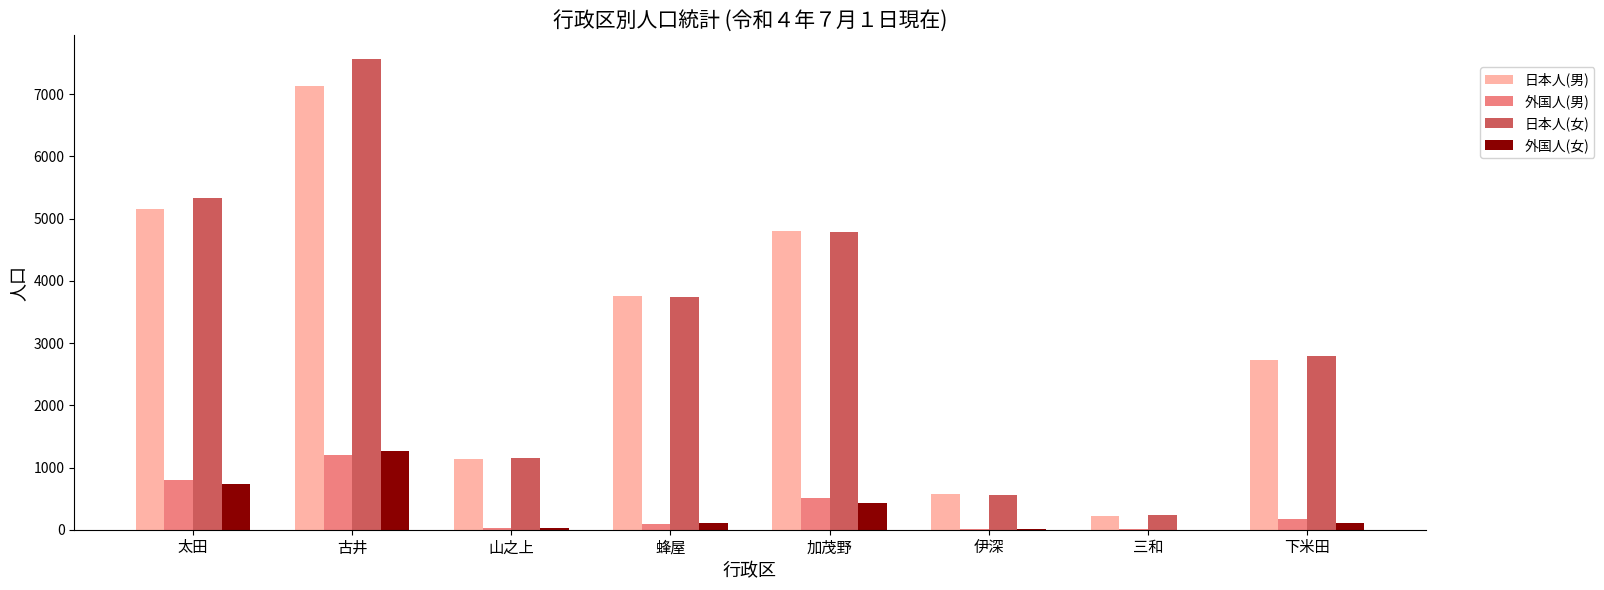

The 日本人(女) series shows 414 at 山之上. True or false?

False